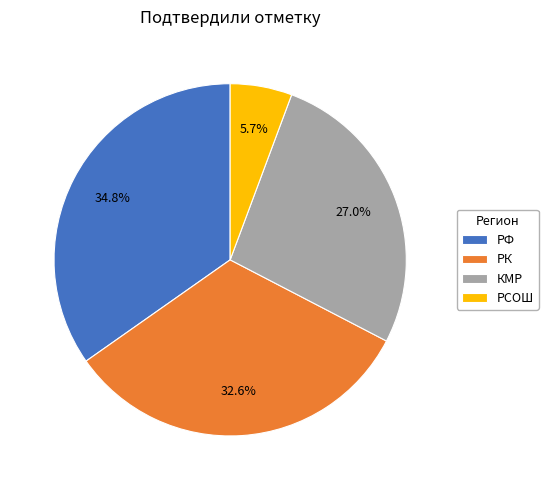

What percentage is the РК slice, to the nearest percent?

33%